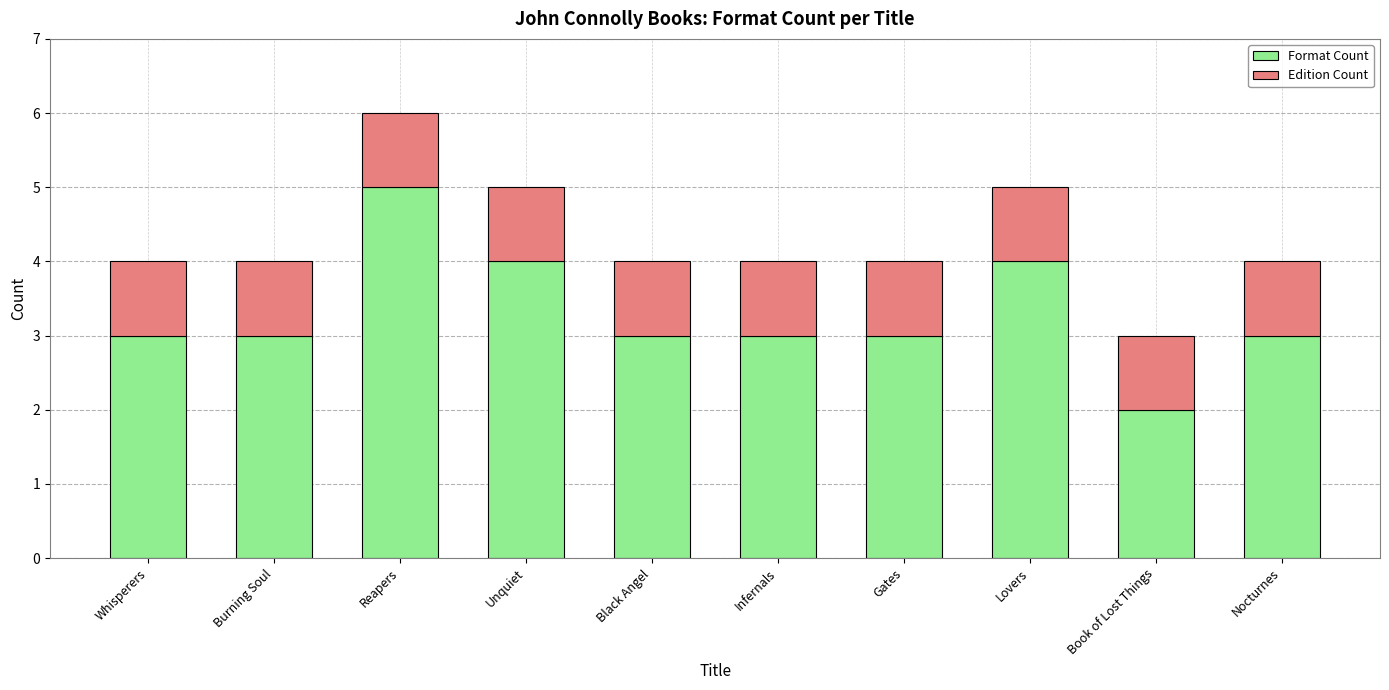

How many bars are there in total?

10